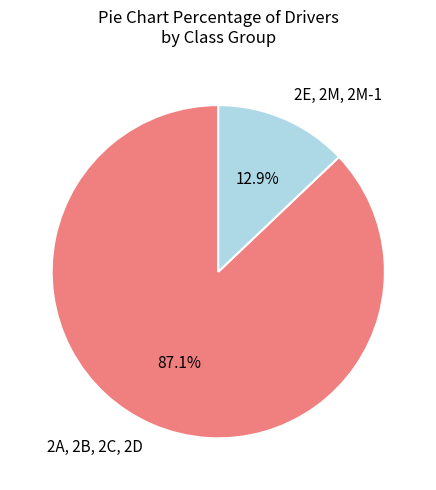

How many slices are in this pie chart?

2